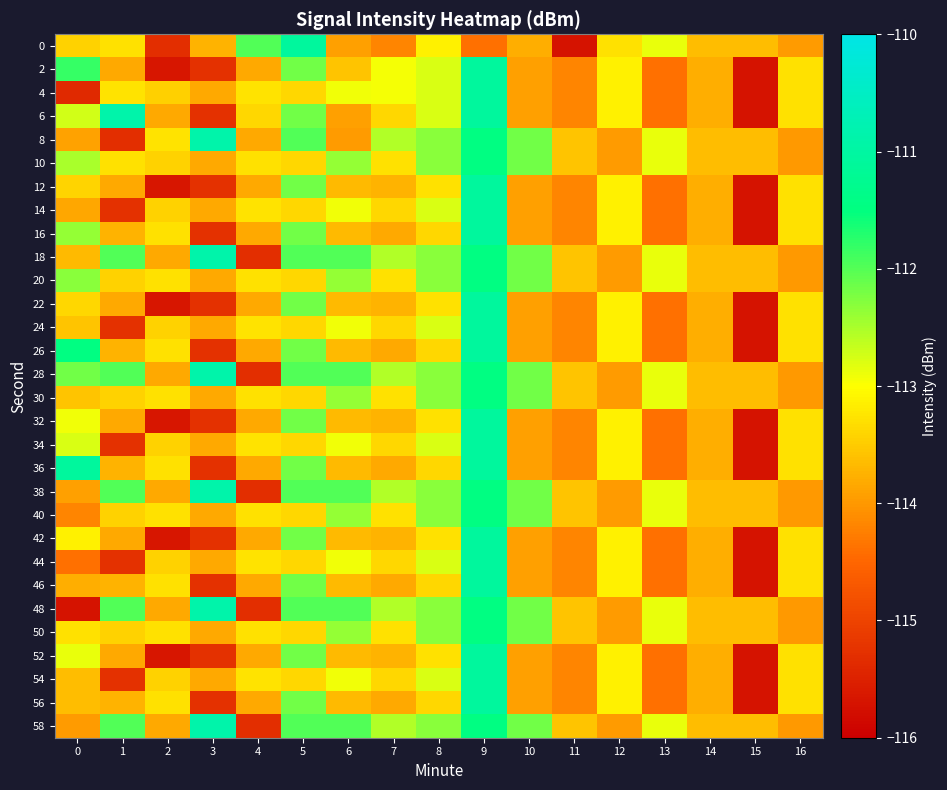

Between 0 and 13, which is larger?

13